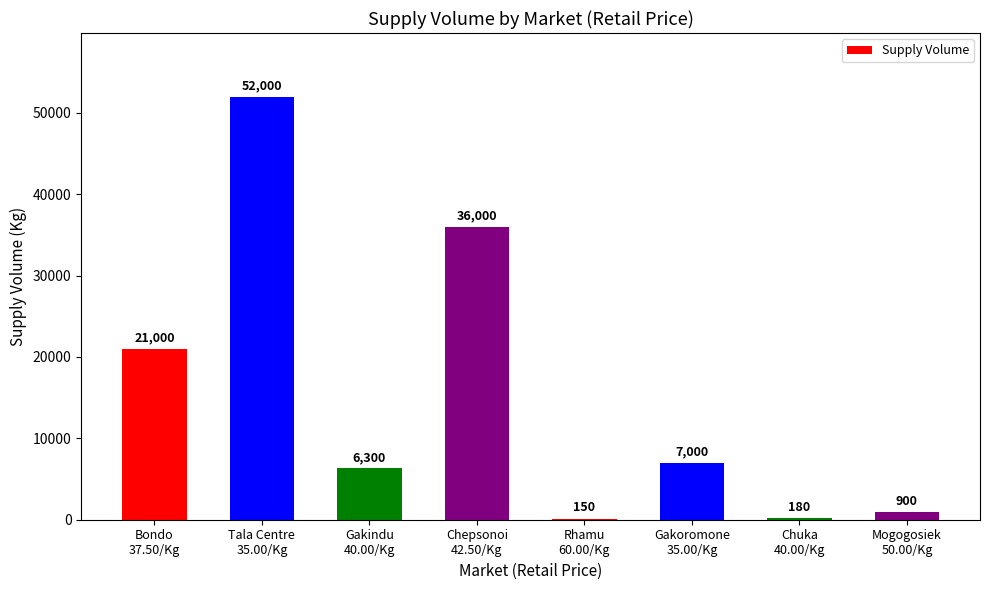

What is the sum of the values at Gakoromone
35.00/Kg and Chepsonoi
42.50/Kg?

43000